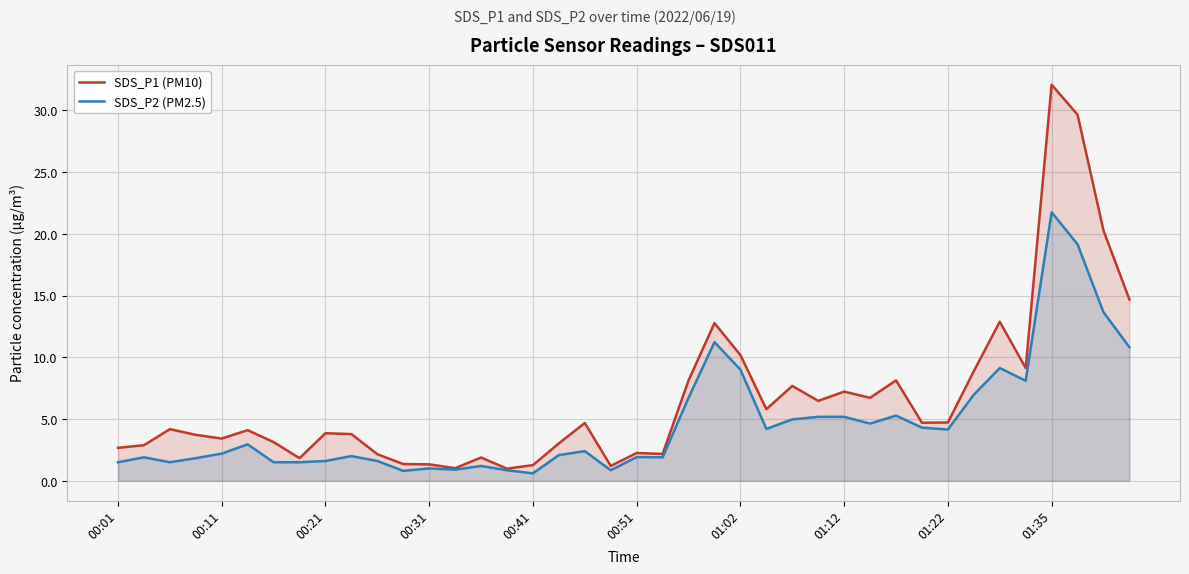

How many data points in SDS_P1 (PM10) are less than 4?

19